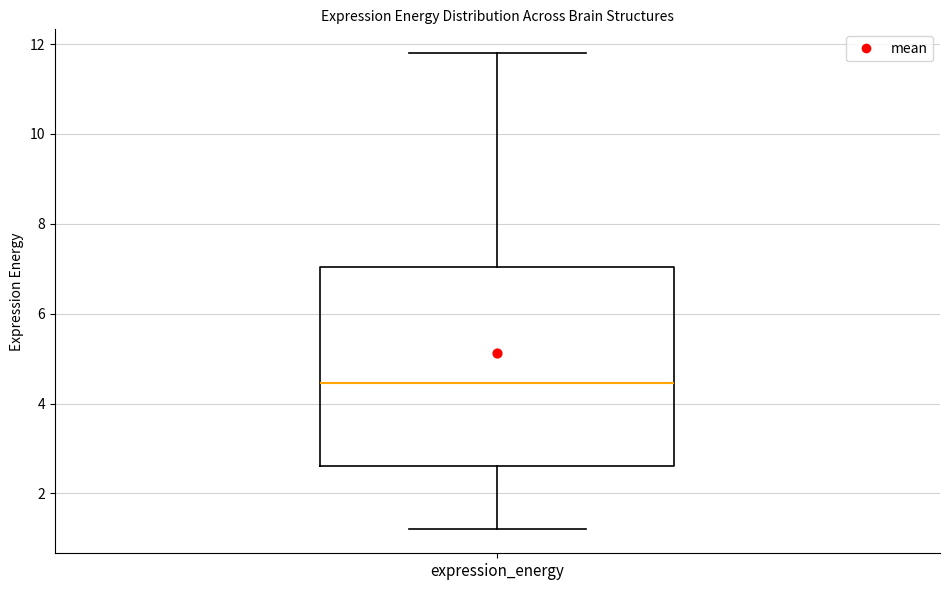

Where does the median line of the box for expression_energy sit on the y-axis? The values are not printed on the chart, so give them approximately, as read against the axis.

4.4